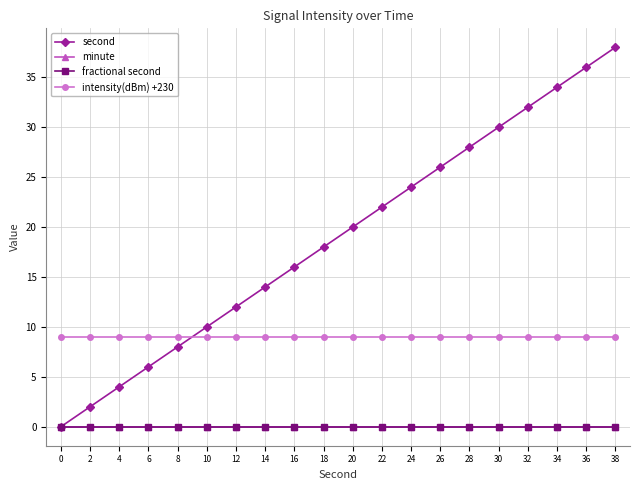

Does the chart have visible grid lines?

Yes